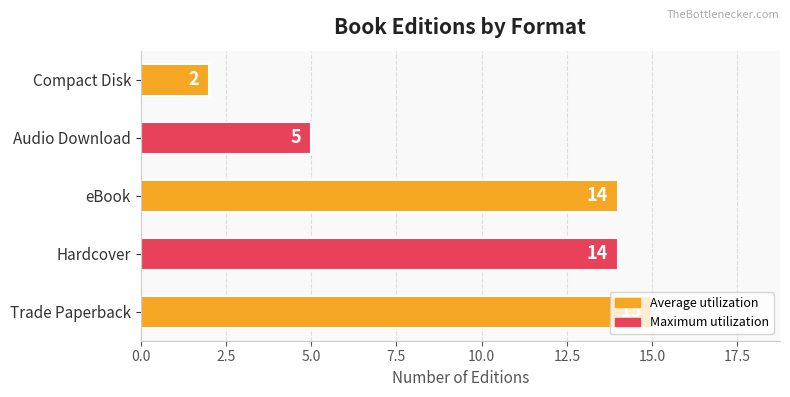

True or false: the data shows 5 at Audio Download.

True